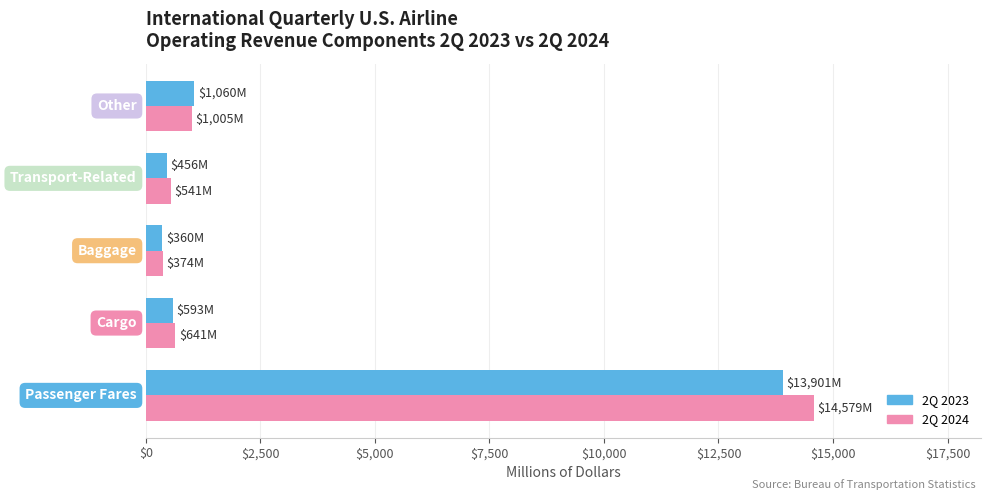

What is the lowest value of the 2Q 2024 series?

373.5